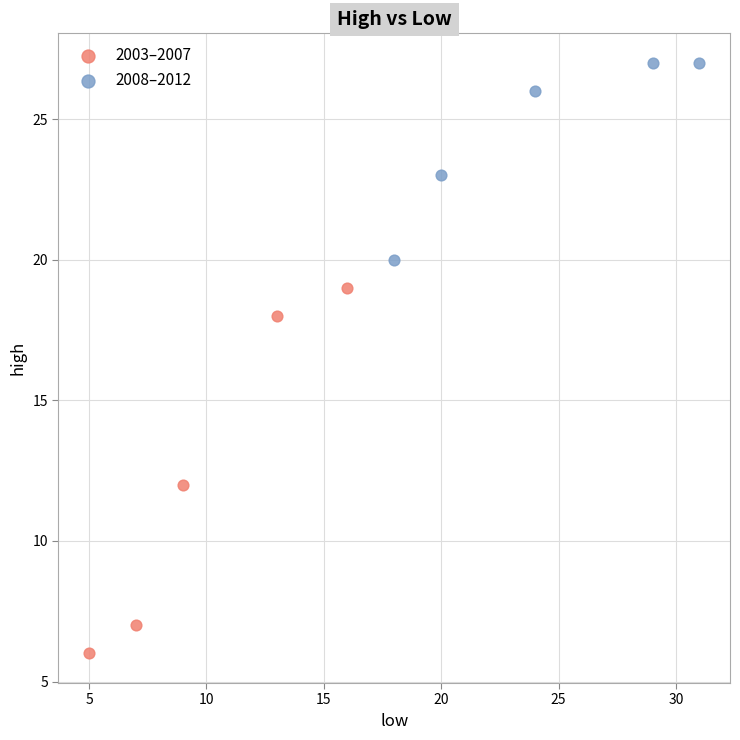

Which series contains the lowest Y value?

2003–2007